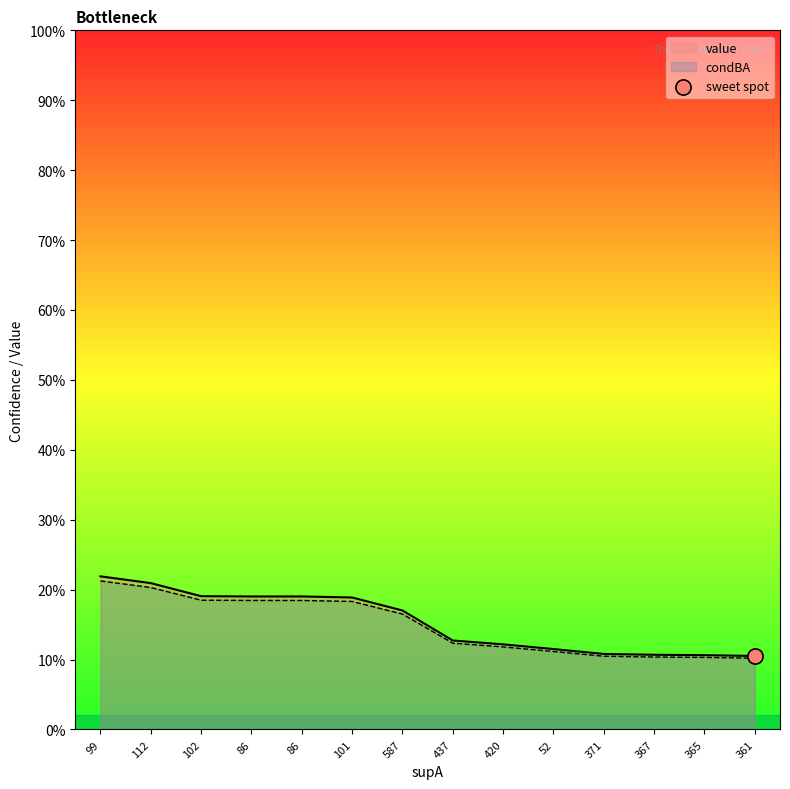

Which series has the largest total across all categories?

value